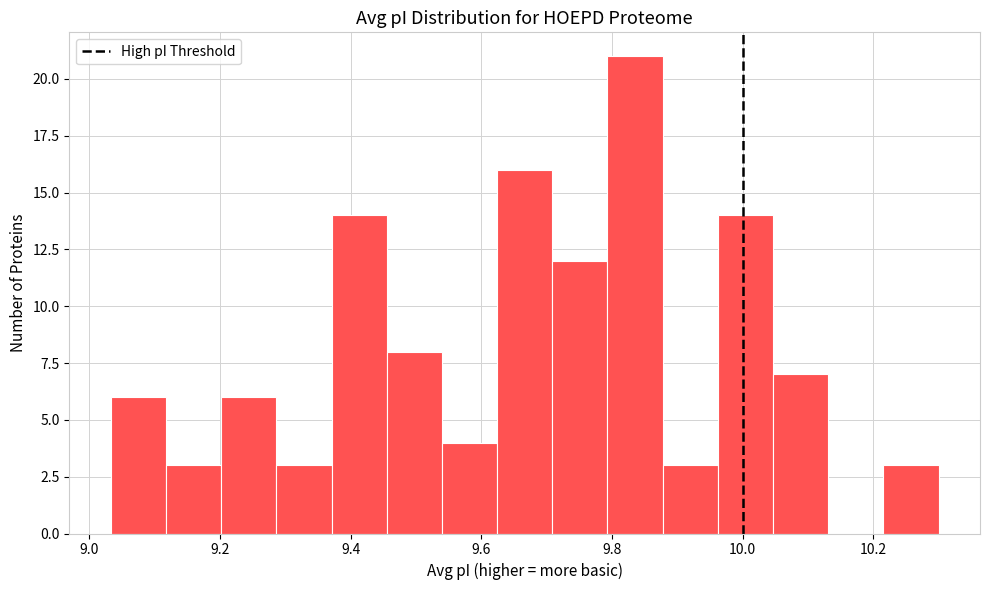

Reading left to right, transcribe this chart: for each bar, give the range it covers on the x-axis and its height. Neither the bar edges nor the heights are printed on the chart, so give them approximately, as read against the axes.

9.04 to 9.12: 6
9.12 to 9.20: 3
9.20 to 9.28: 6
9.28 to 9.38: 3
9.38 to 9.46: 14
9.46 to 9.54: 8
9.54 to 9.62: 4
9.62 to 9.70: 16
9.70 to 9.80: 12
9.80 to 9.88: 21
9.88 to 9.96: 3
9.96 to 10.04: 14
10.04 to 10.14: 7
10.14 to 10.22: 0
10.22 to 10.30: 3